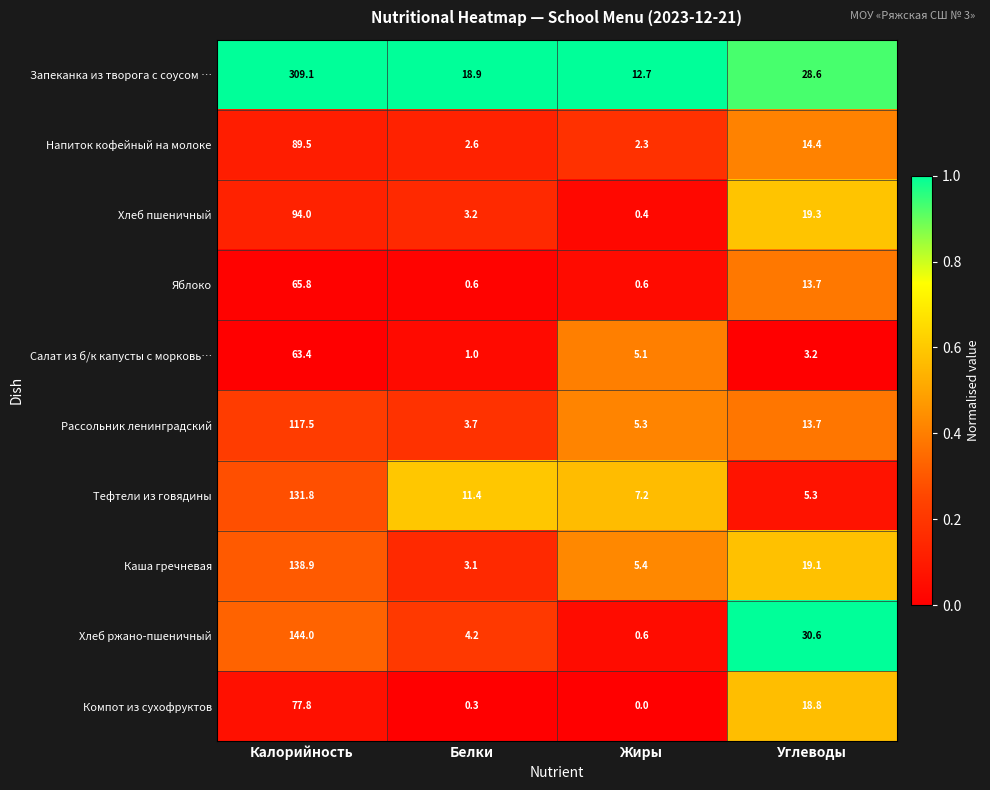

Is the value of Каша гречневая at Жиры greater than the value of Компот из сухофруктов at Жиры?

Yes